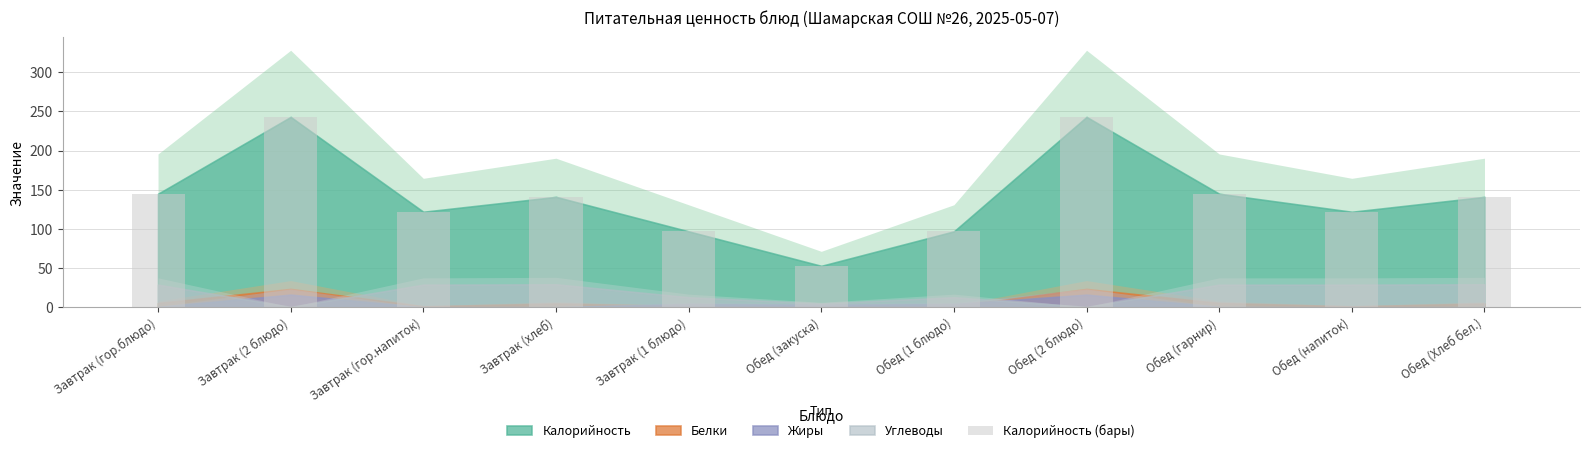

Reading left to right, transcribe all the data shown in this chart.

145	243	122	141	97	53	97	243	145	122	141